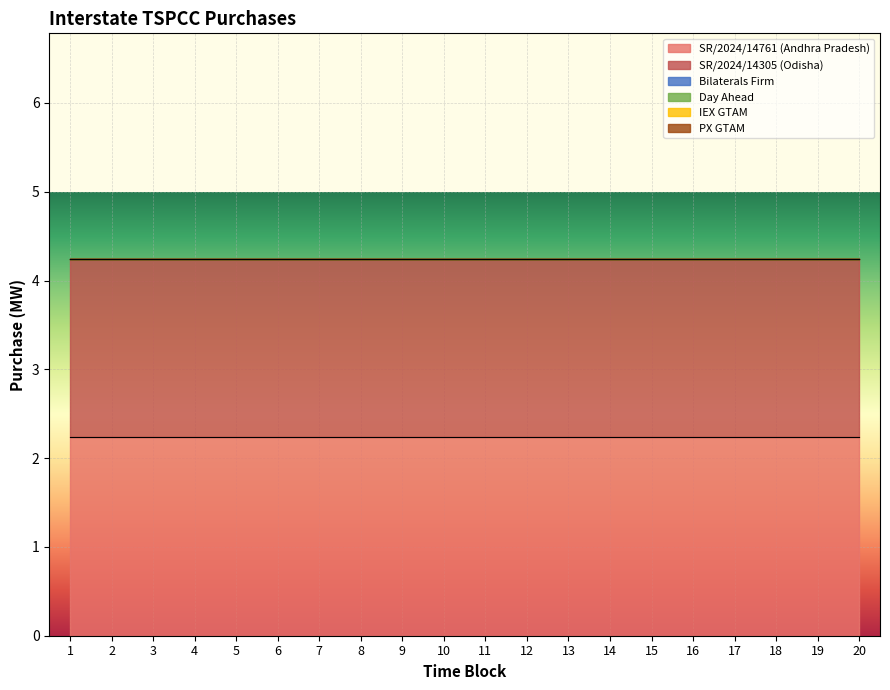

Rank the series at 3 from highest to lowest value.

SR/2024/14761 (Andhra Pradesh), SR/2024/14305 (Odisha), Bilaterals Firm, Day Ahead, IEX GTAM, PX GTAM